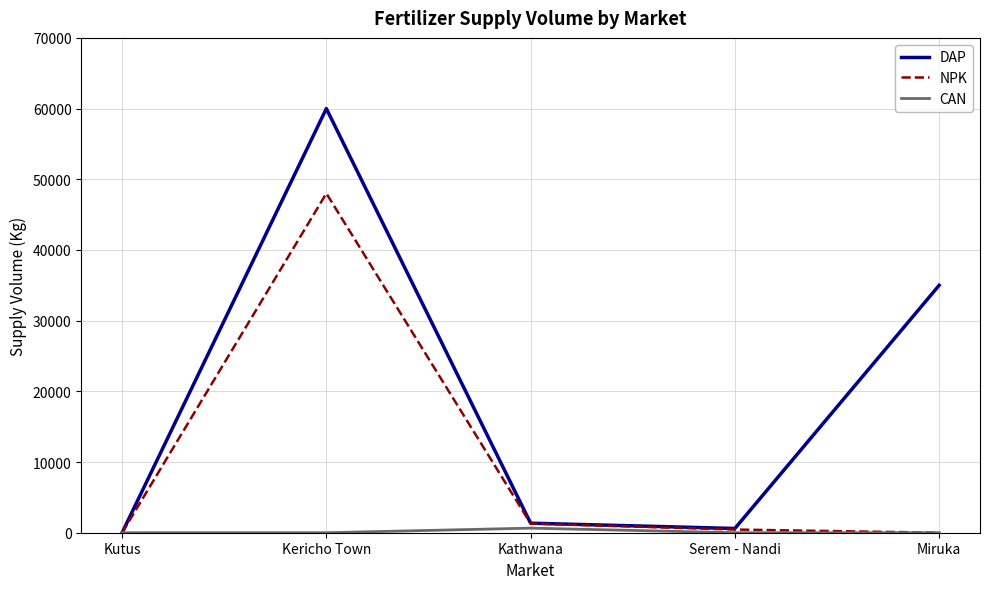

The NPK series shows 0 at Miruka. True or false?

True